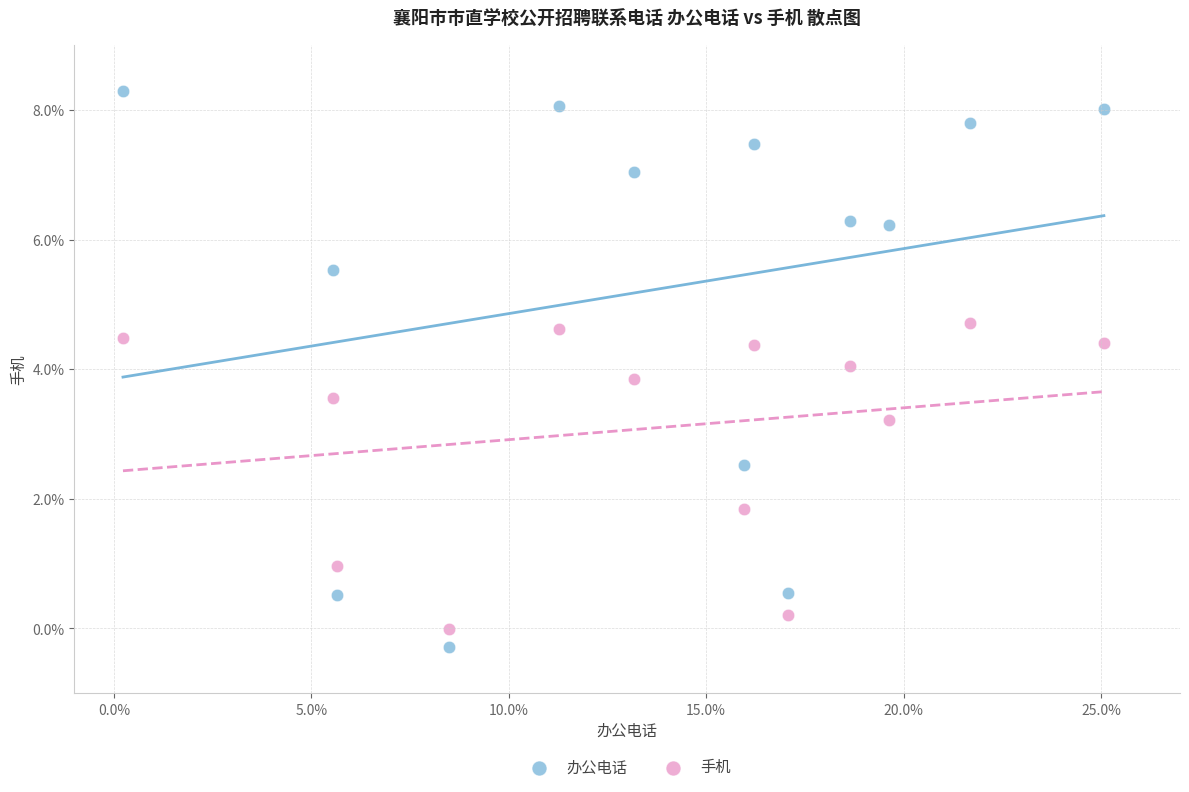

Which series has the largest Y range (max minus min)?

办公电话